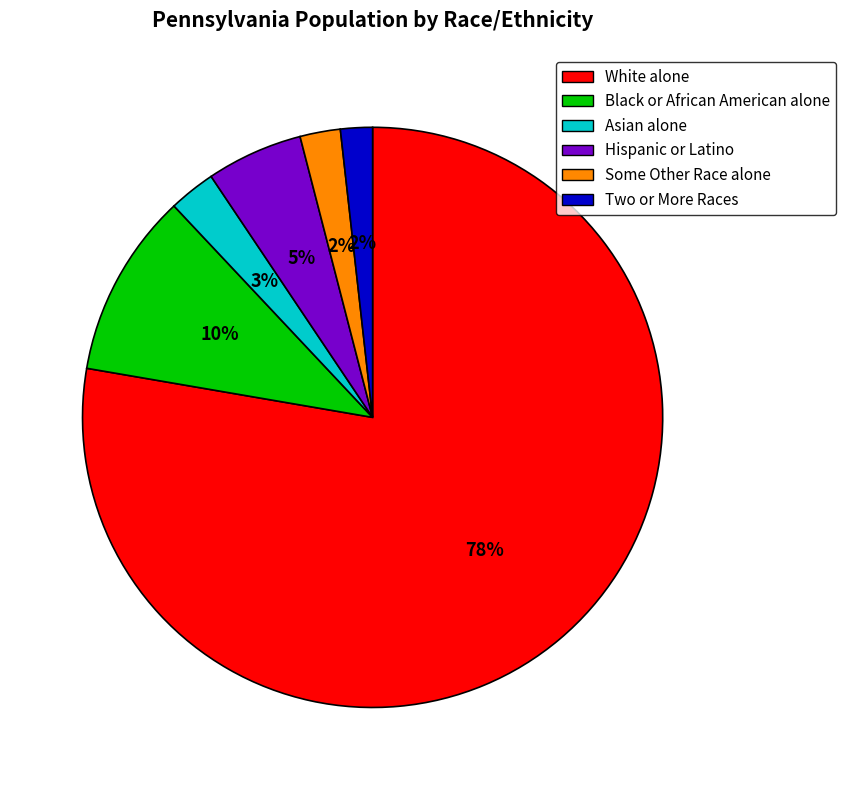

To the nearest percent, what is the combined percentage of Some Other Race alone and White alone?

80%